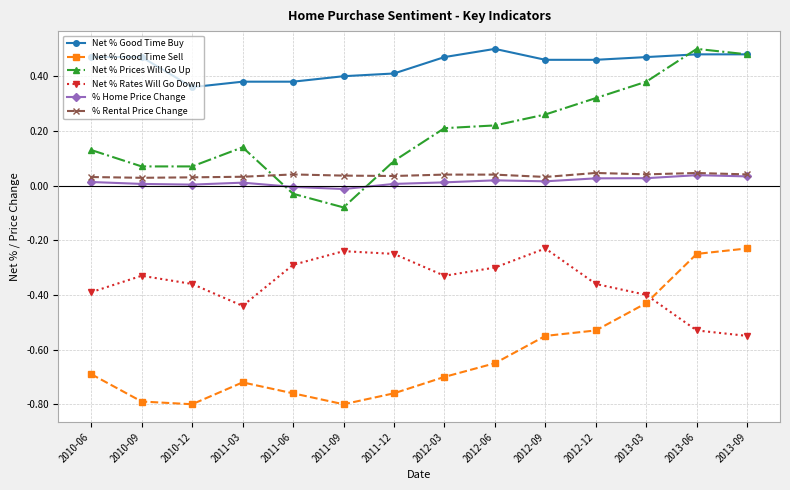

In Net % Prices Will Go Up, how many points are higher than both neighbors (excluding endpoints)?

2